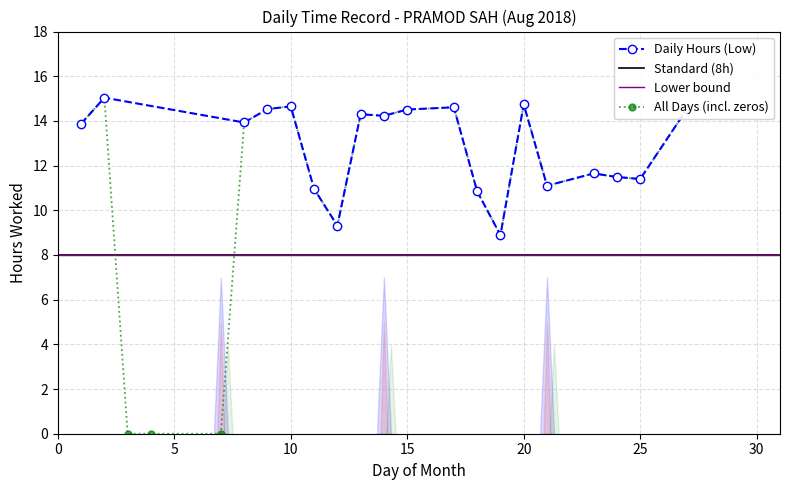

Rank the categories by value from lowest to highest.

3, 4, 7, 19, 12, 18, 11, 21, 25, 24, 23, 1, 8, 14, 13, 15, 27, 9, 17, 10, 20, 2